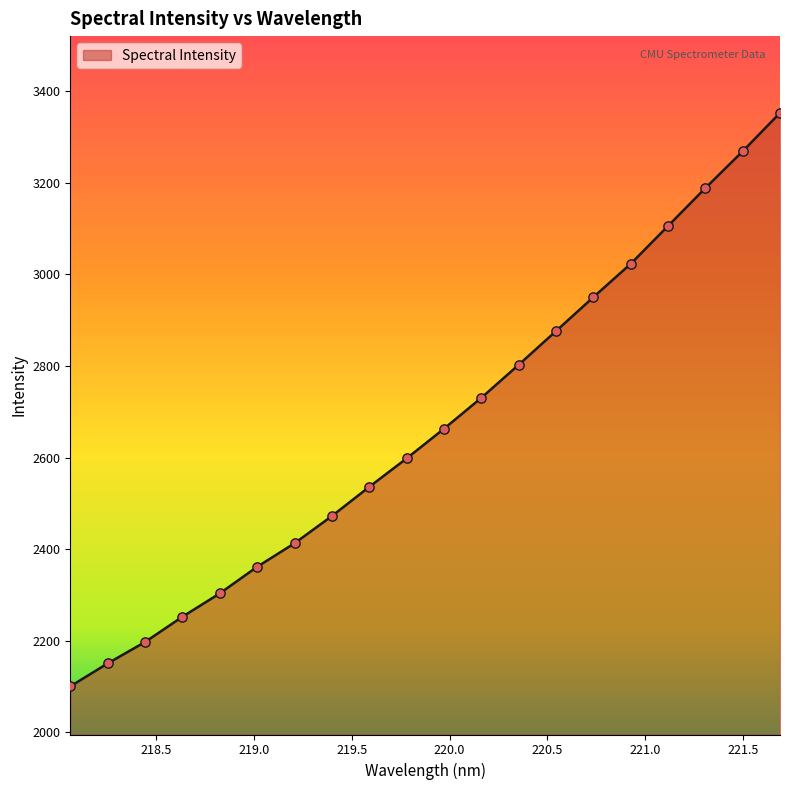

What is the maximum value shown in the chart?

3352.2